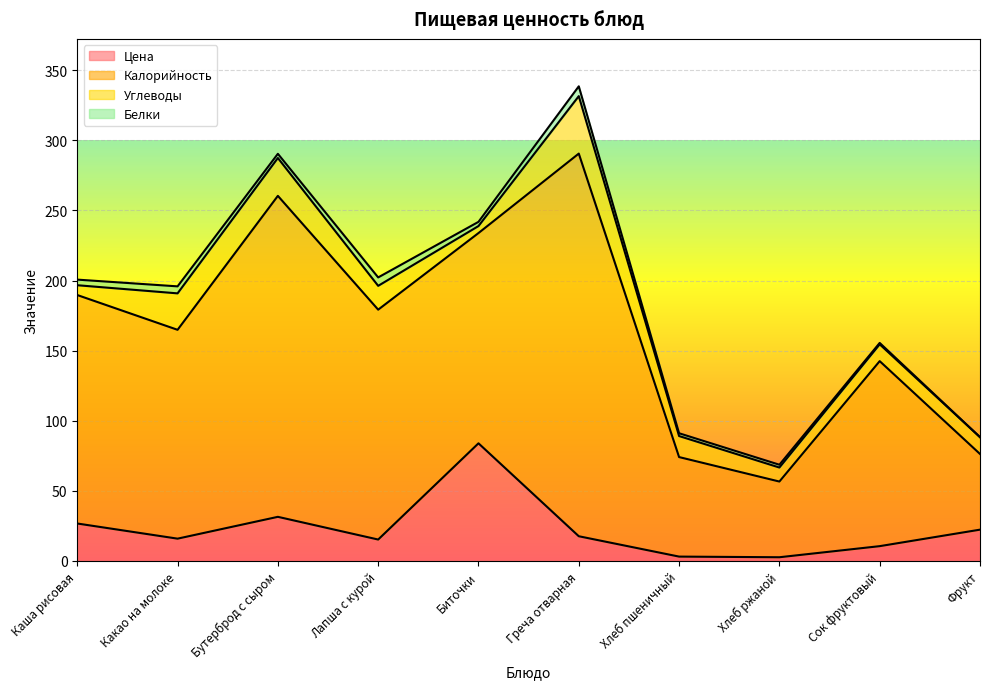

True or false: Белки and Углеводы cross at least once.

False